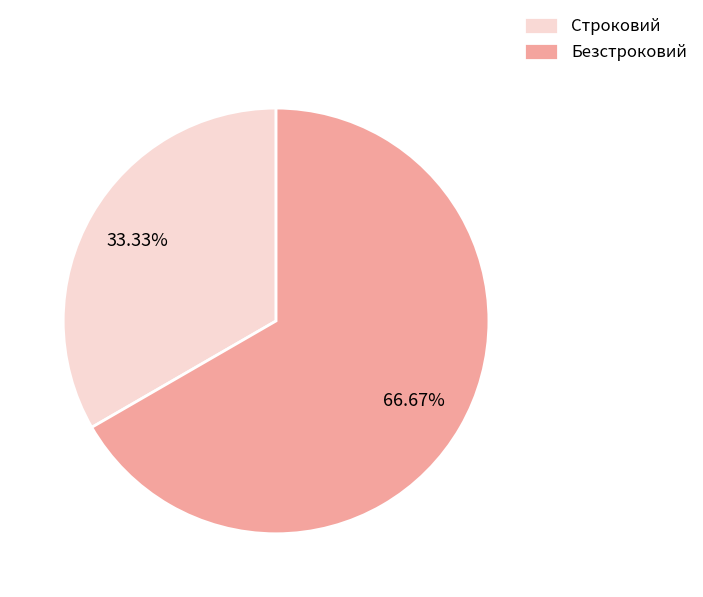

How many segments does this pie chart have?

2